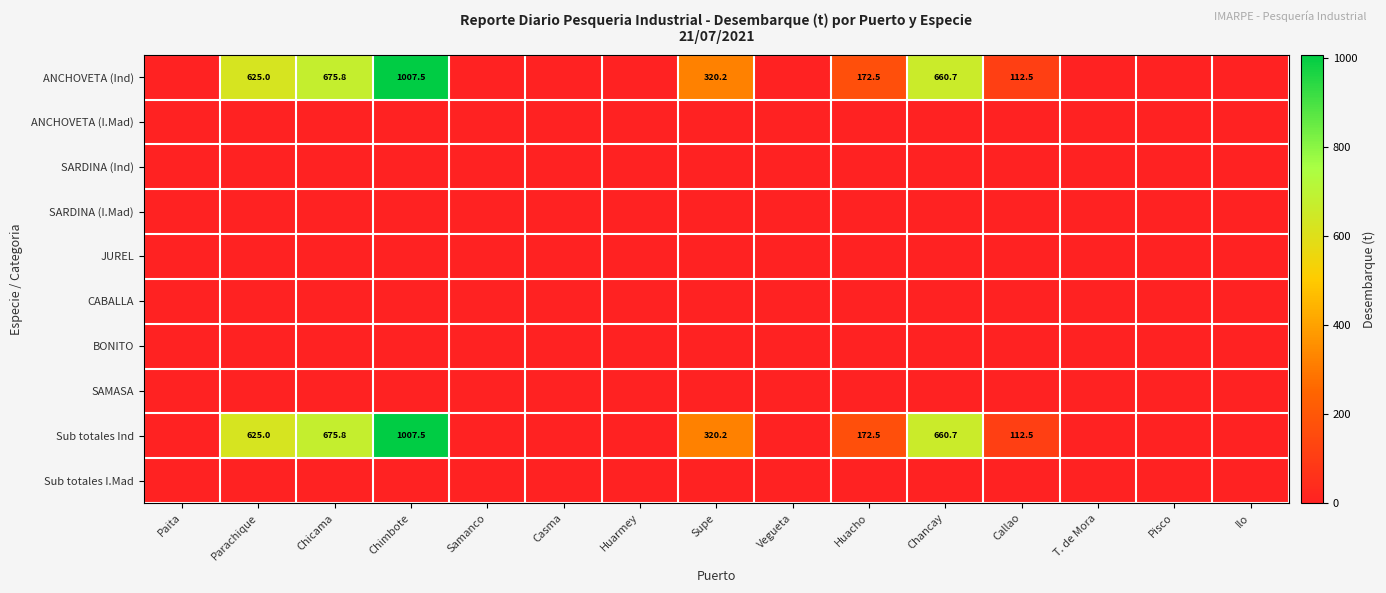

Is it true that ANCHOVETA (Ind) equals 188.2 at Parachique?

False